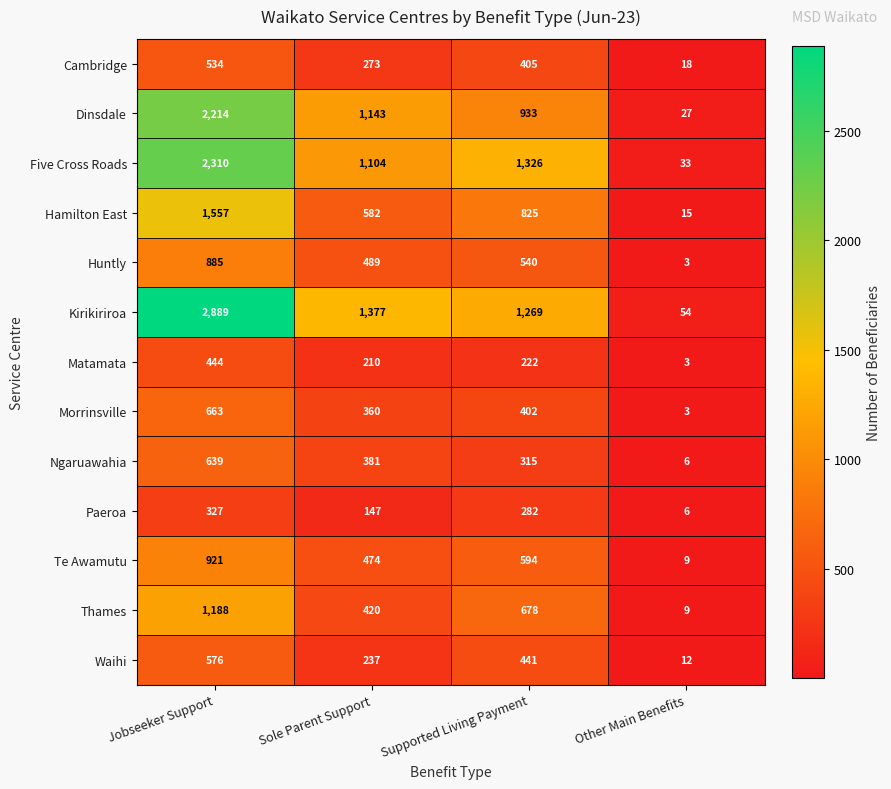

At which category is the sum across all series the highest?

Jobseeker Support